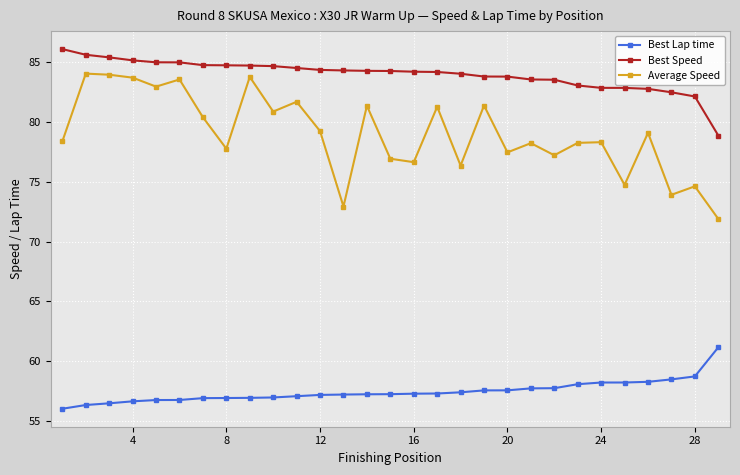

Rank the series by their maximum value, from highest to lowest.

Best Speed, Average Speed, Best Lap time